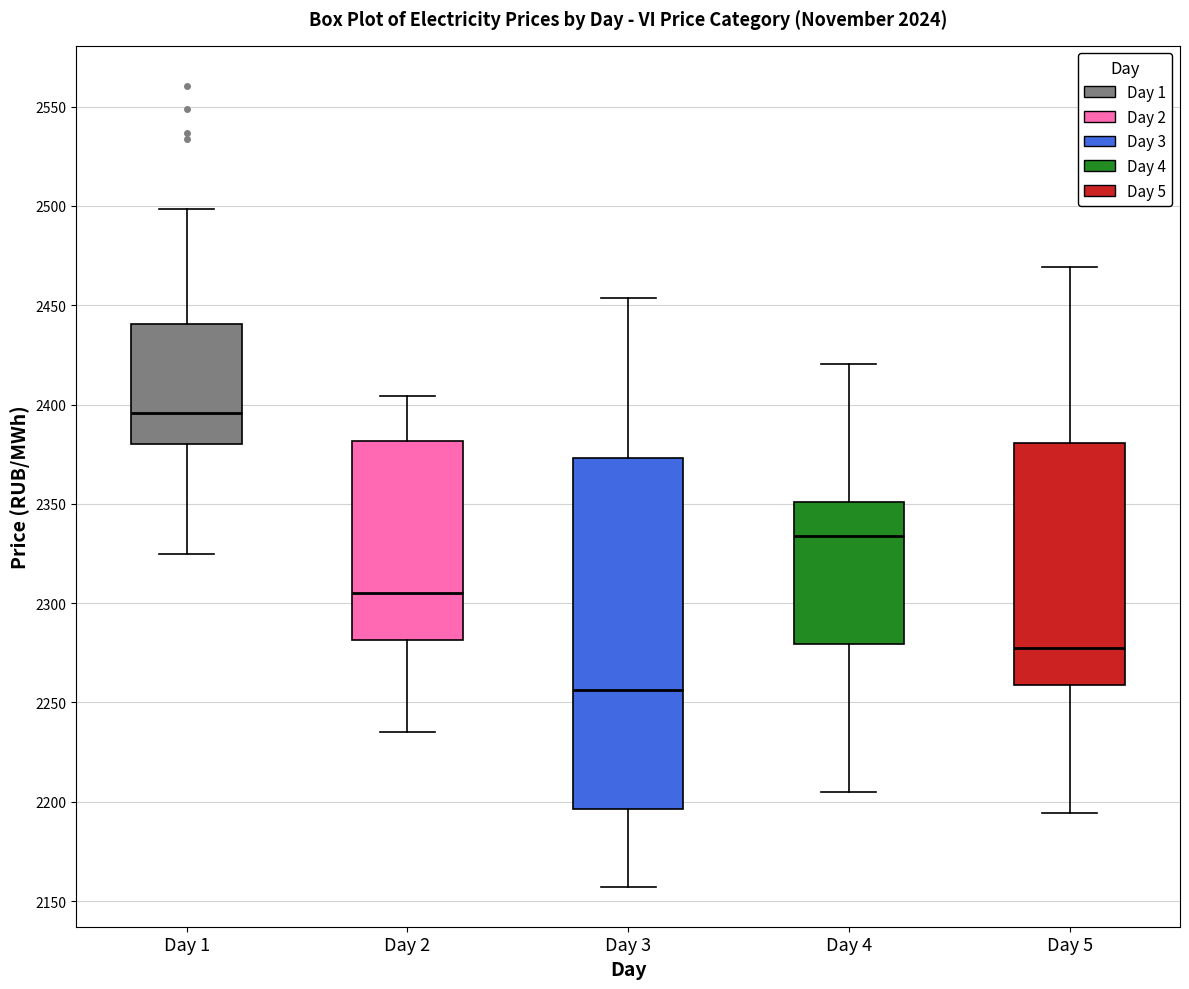

Reading left to right, read every box against the y-axis: the position of its median line, the range the box covers, and the ends of its whiskers. The values are not printed on the chart, so give them approximately, as read against the axis.

Day 1: median 2395, box 2380 to 2440, whiskers 2325 to 2500
Day 2: median 2305, box 2280 to 2380, whiskers 2235 to 2405
Day 3: median 2255, box 2195 to 2375, whiskers 2155 to 2455
Day 4: median 2335, box 2280 to 2350, whiskers 2205 to 2420
Day 5: median 2275, box 2260 to 2380, whiskers 2195 to 2470